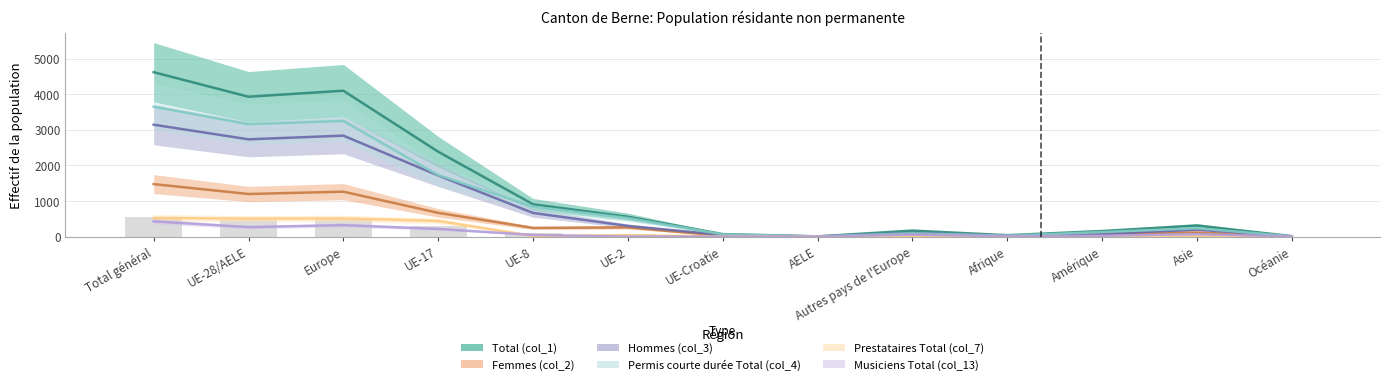

What is the label of the 5th bar from the left?

UE-8